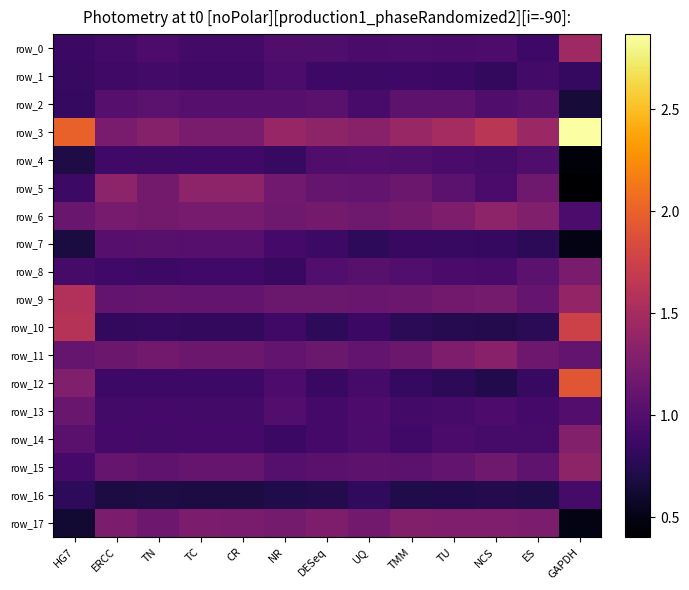

Between NR and ES, which series saw the biggest shift?

row_8